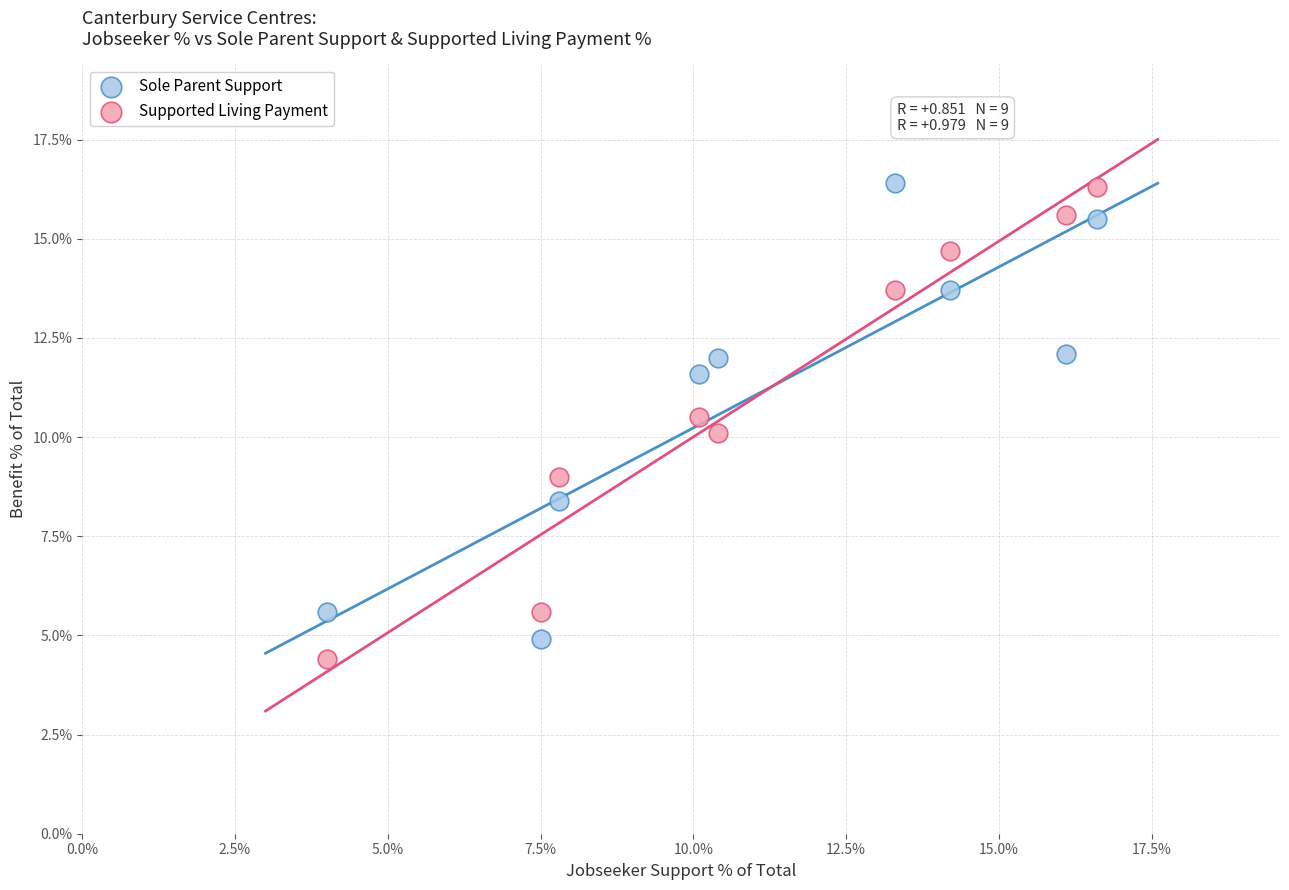

What are all the series names shown in the legend?

Sole Parent Support, Supported Living Payment